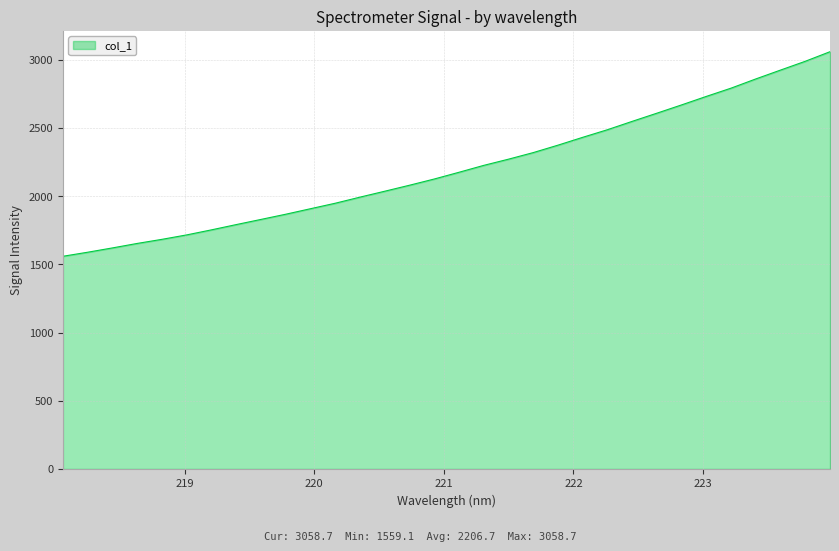

What is the maximum value shown in the chart?

3058.7